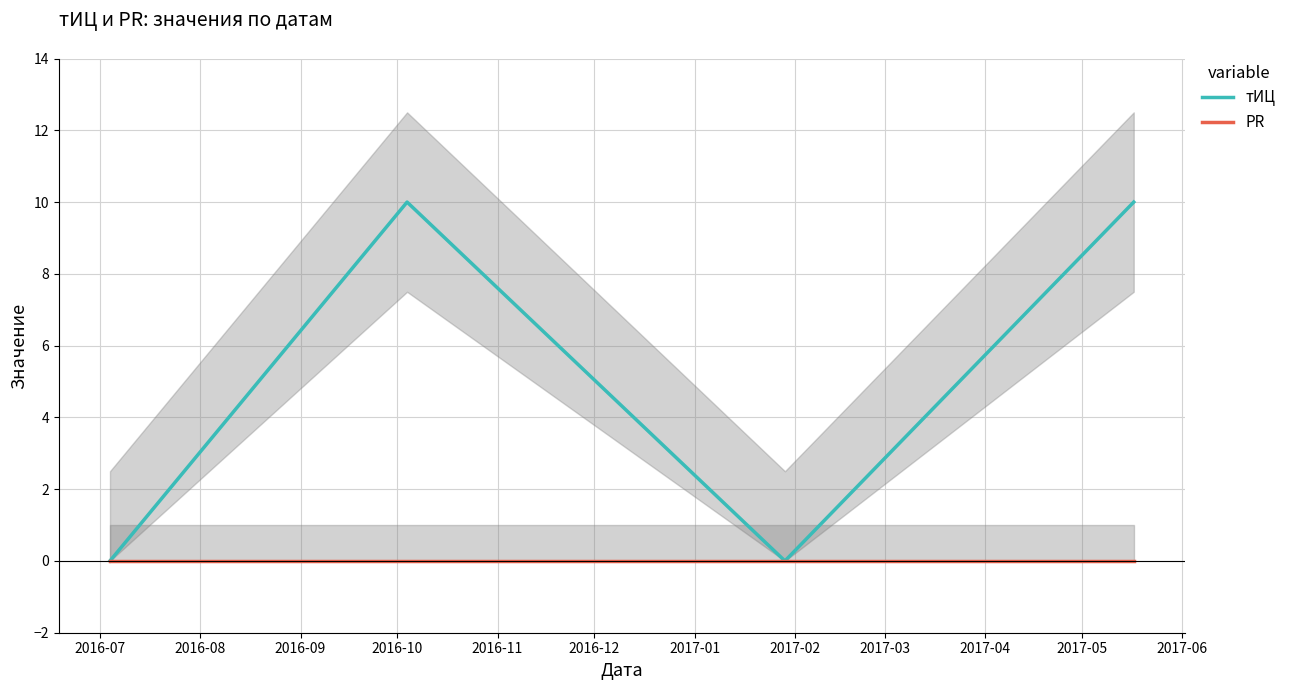

Does the chart display data point markers on the line(s)?

No